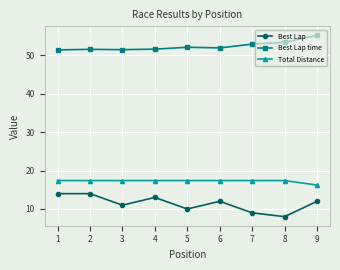

What is the sum of the Total Distance values at 6 and 2?

34.8